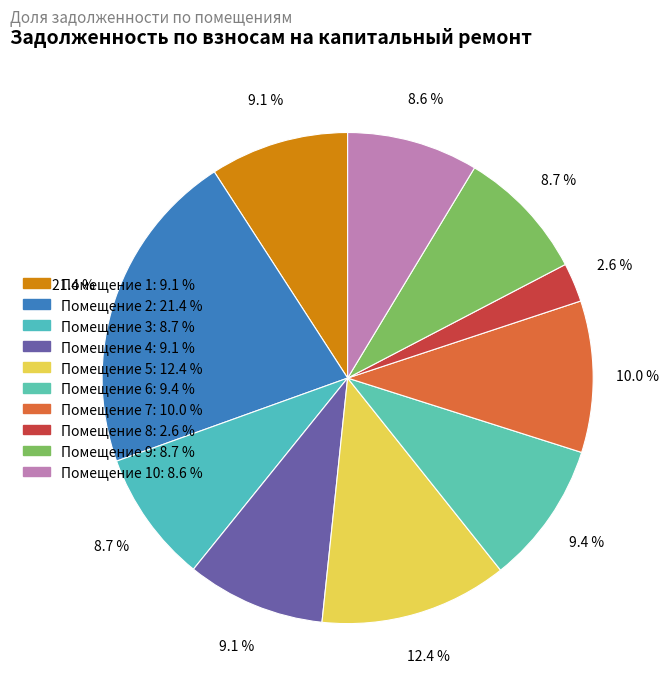

How many segments does this pie chart have?

10